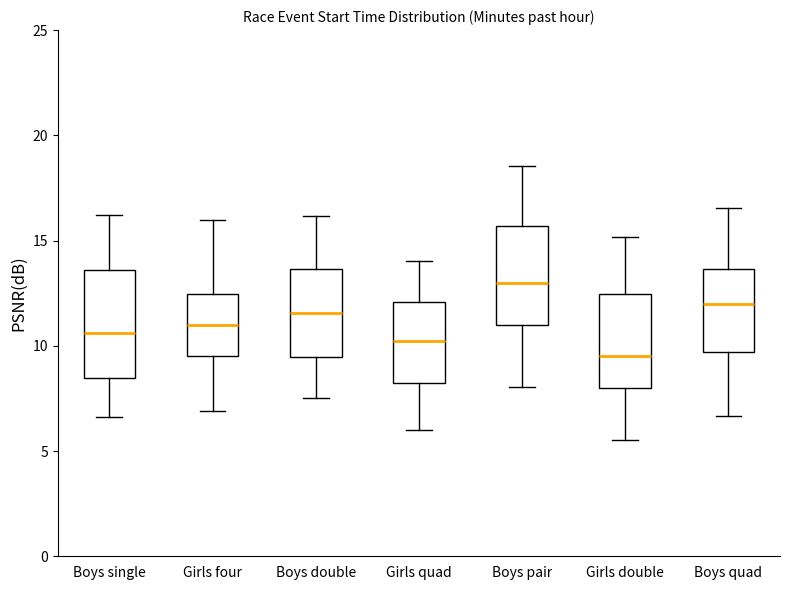

Which box has the lowest median line?

Girls double